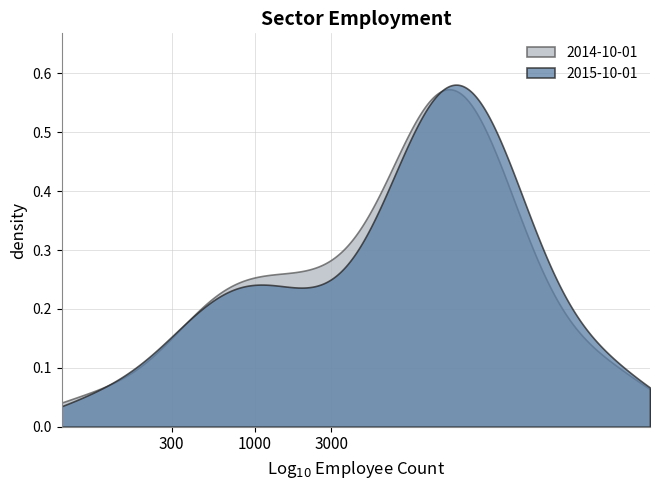

How many data points in 2015-10-01 are above 12774?

19